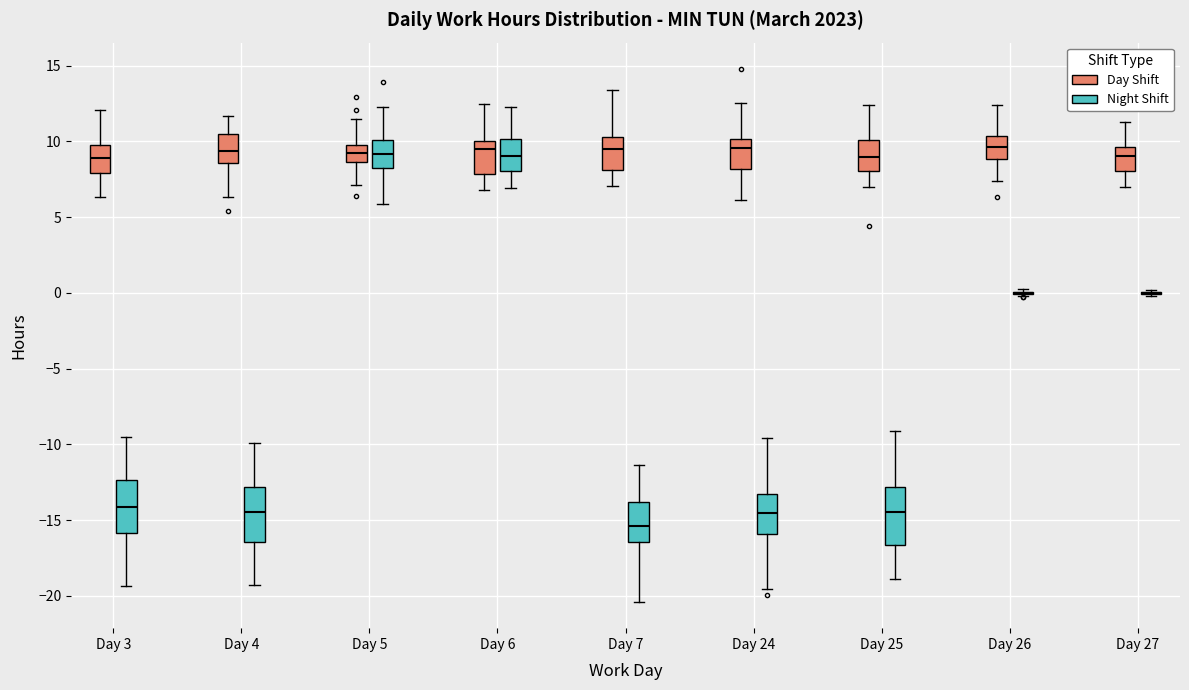

Reading left to right, read every box against the y-axis: the position of its median line, the range the box covers, and the ends of its whiskers. The values are not printed on the chart, so give them approximately, as read against the axis.

Day 3 (Day Shift): median 9.0, box 8.0 to 10.0, whiskers 6.5 to 12.0
Day 3 (Night Shift): median -14.0, box -16.0 to -12.5, whiskers -19.5 to -9.5
Day 4 (Day Shift): median 9.5, box 8.5 to 10.5, whiskers 6.5 to 11.5
Day 4 (Night Shift): median -14.5, box -16.5 to -13.0, whiskers -19.5 to -10.0
Day 5 (Day Shift): median 9.0, box 8.5 to 10.0, whiskers 7.0 to 11.5
Day 5 (Night Shift): median 9.0, box 8.0 to 10.0, whiskers 6.0 to 12.5
Day 6 (Day Shift): median 9.5, box 8.0 to 10.0, whiskers 7.0 to 12.5
Day 6 (Night Shift): median 9.0, box 8.0 to 10.0, whiskers 7.0 to 12.0
Day 7 (Day Shift): median 9.5, box 8.0 to 10.5, whiskers 7.0 to 13.5
Day 7 (Night Shift): median -15.5, box -16.5 to -14.0, whiskers -20.5 to -11.5
Day 24 (Day Shift): median 9.5, box 8.0 to 10.0, whiskers 6.0 to 12.5
Day 24 (Night Shift): median -14.5, box -16.0 to -13.5, whiskers -19.5 to -9.5
Day 25 (Day Shift): median 9.0, box 8.0 to 10.0, whiskers 7.0 to 12.5
Day 25 (Night Shift): median -14.5, box -16.5 to -13.0, whiskers -19.0 to -9.0
Day 26 (Day Shift): median 9.5, box 9.0 to 10.5, whiskers 7.5 to 12.5
Day 26 (Night Shift): box collapsed to a line at 0.0, whiskers 0.0 to 0.5
Day 27 (Day Shift): median 9.0, box 8.0 to 9.5, whiskers 7.0 to 11.5
Day 27 (Night Shift): box collapsed to a line at 0.0, whiskers 0.0 to 0.0